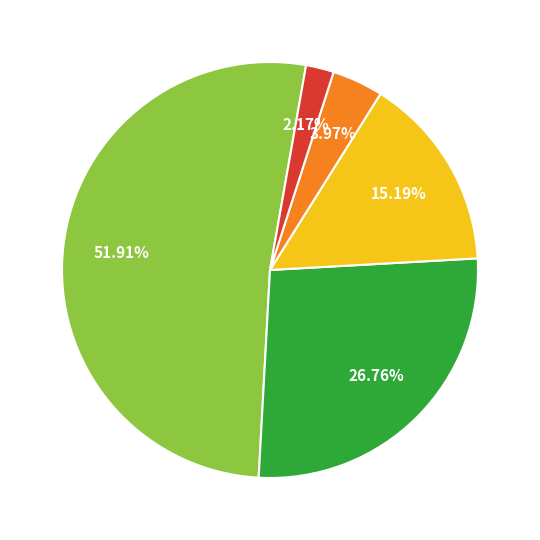

Is there a majority slice in this chart?

Yes